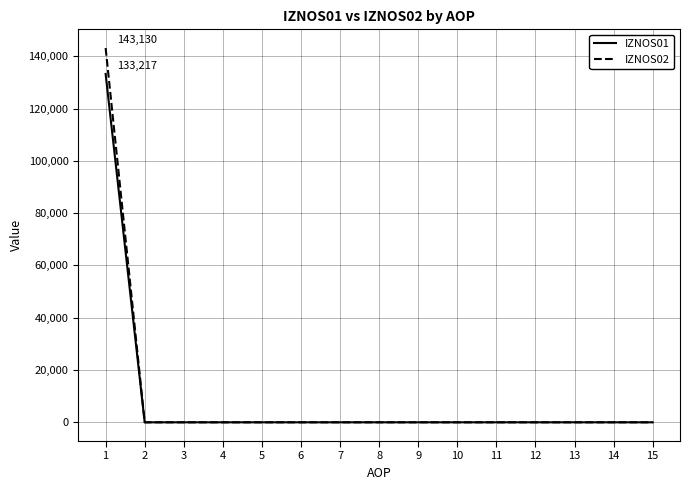

Rank the series by their maximum value, from highest to lowest.

IZNOS02, IZNOS01